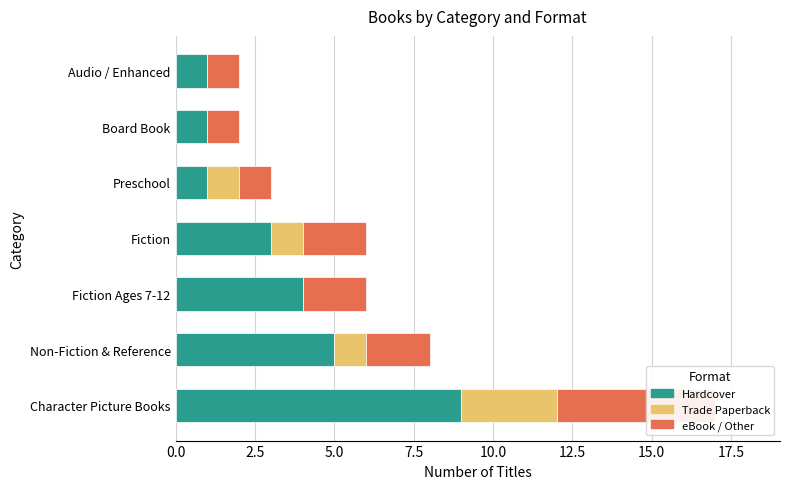

How many values in Trade Paperback are above zero?

4